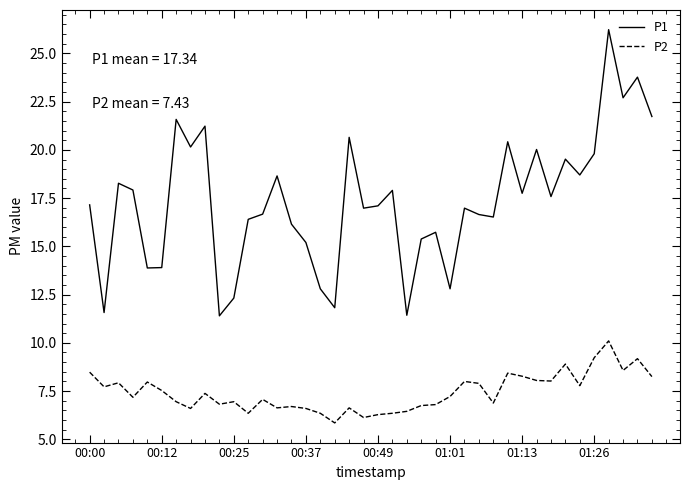

What is the greatest value displayed?

26.2